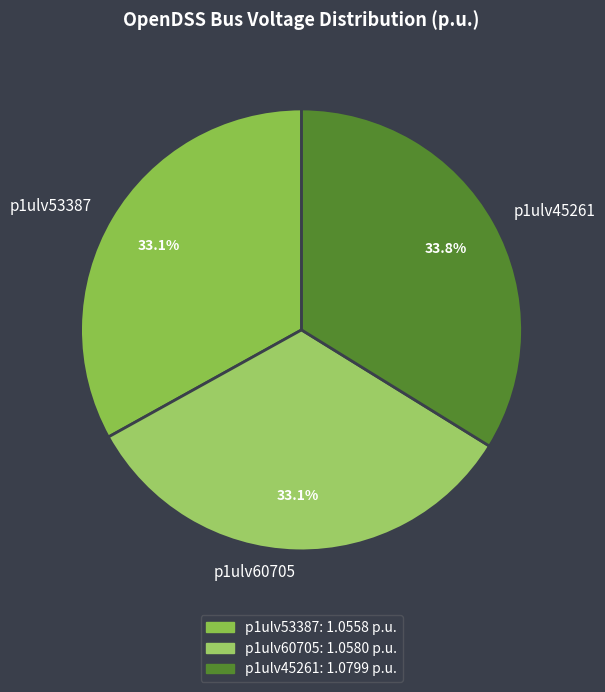

Is there a majority slice in this chart?

No